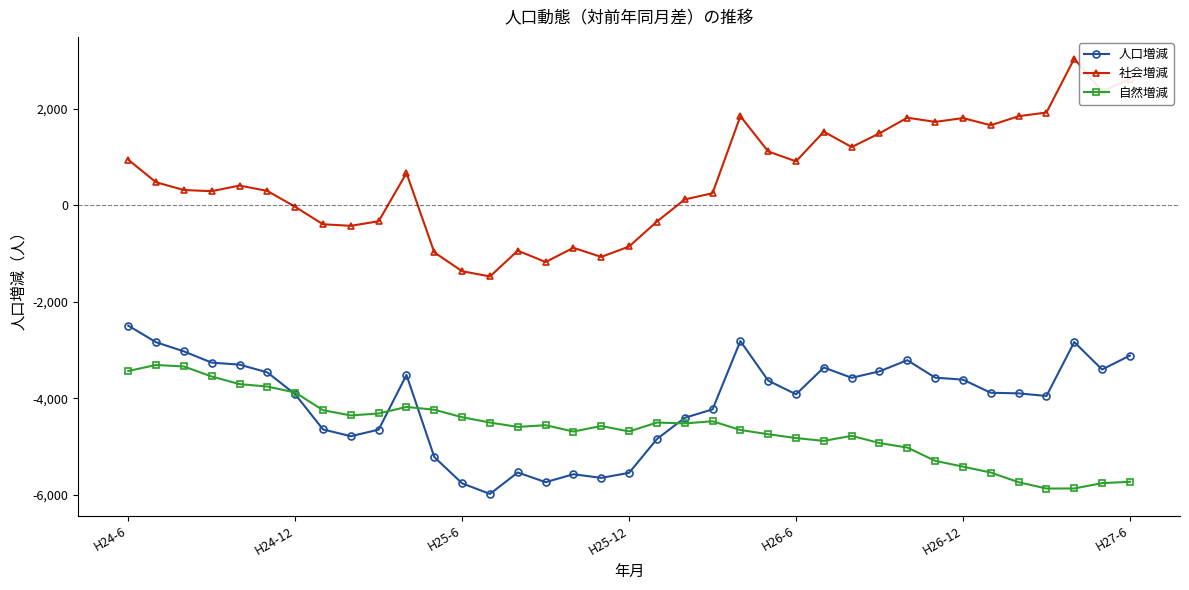

Which series has the largest total across all categories?

社会増減